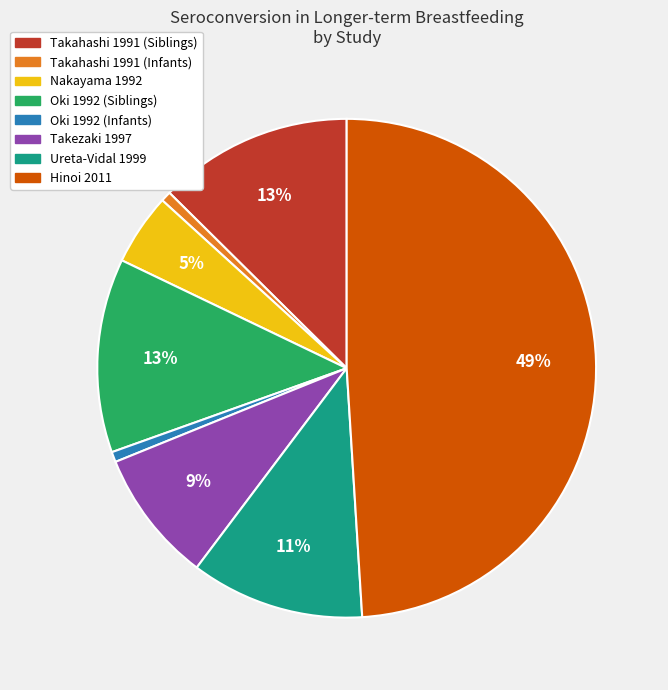

What is the largest slice in the pie chart?

Hinoi 2011